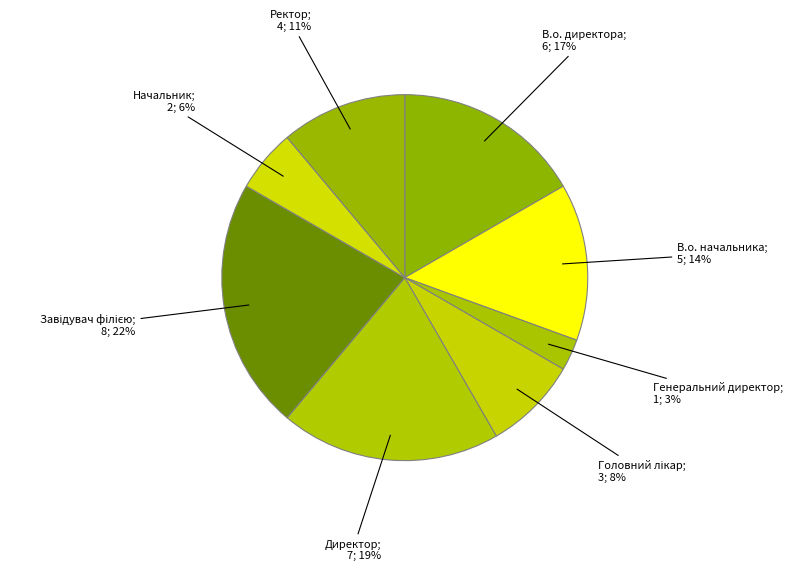

Count the number of slices in the pie.

8